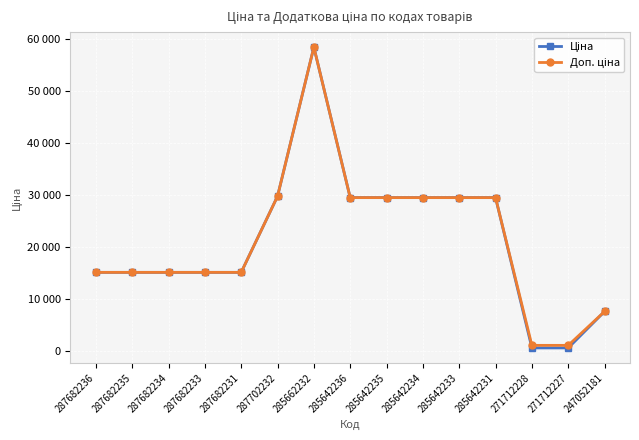

Is it true that Доп. ціна equals 29491.5 at 285642231?

True